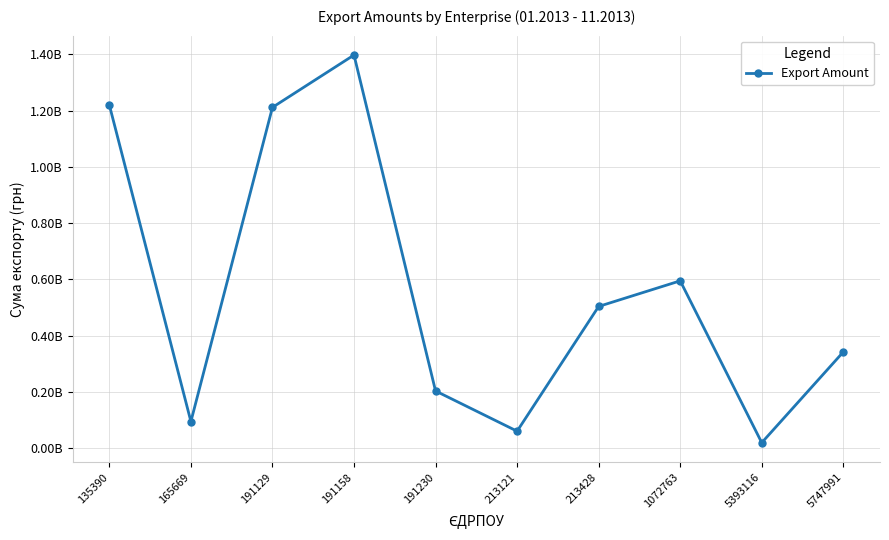

What is the maximum value shown in the chart?

1397984004.8